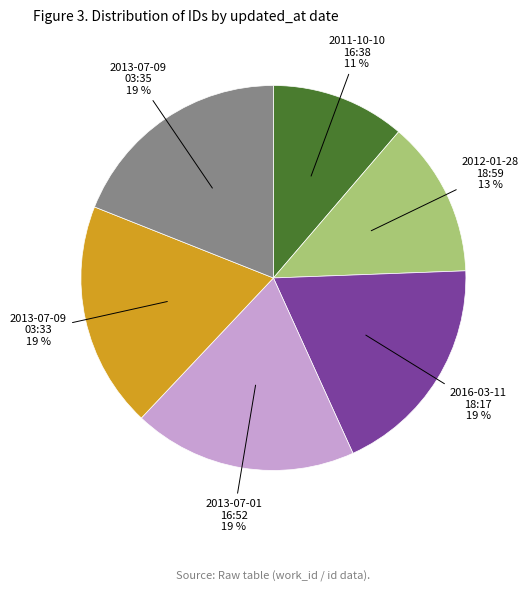

Is there any slice that represents more than half of the pie?

No